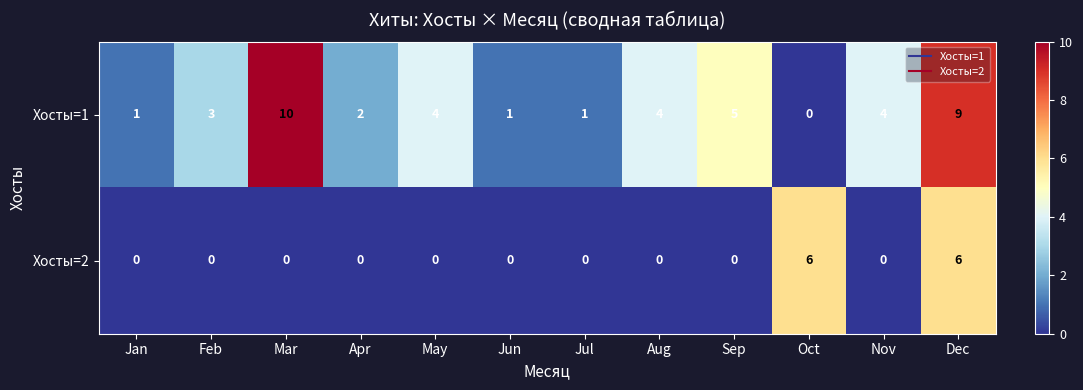

Count the number of categories in the chart.

12